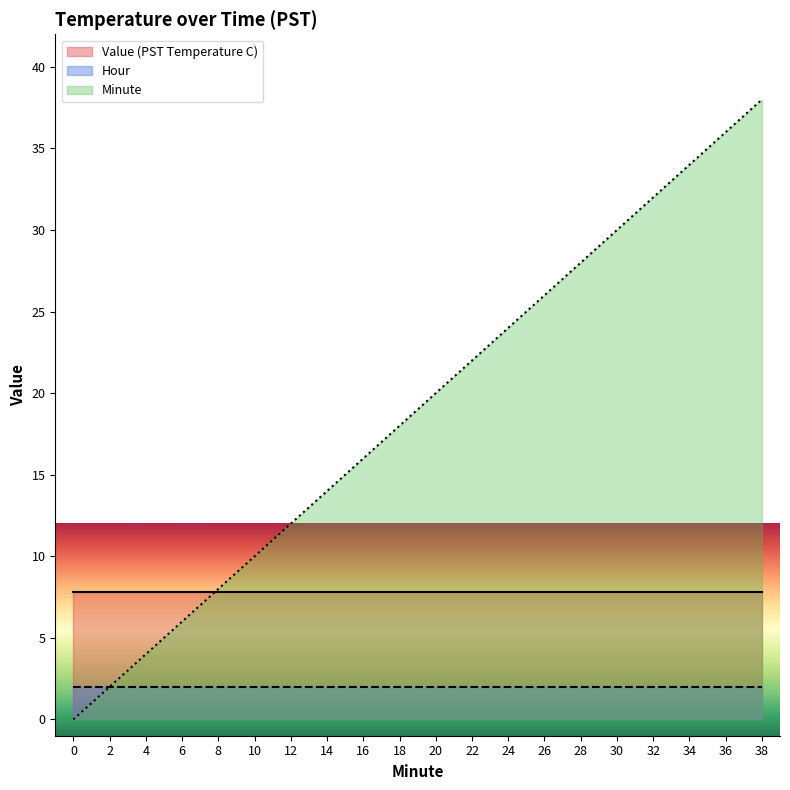

What is the difference between the maximum and minimum values in the Minute series?

38.0